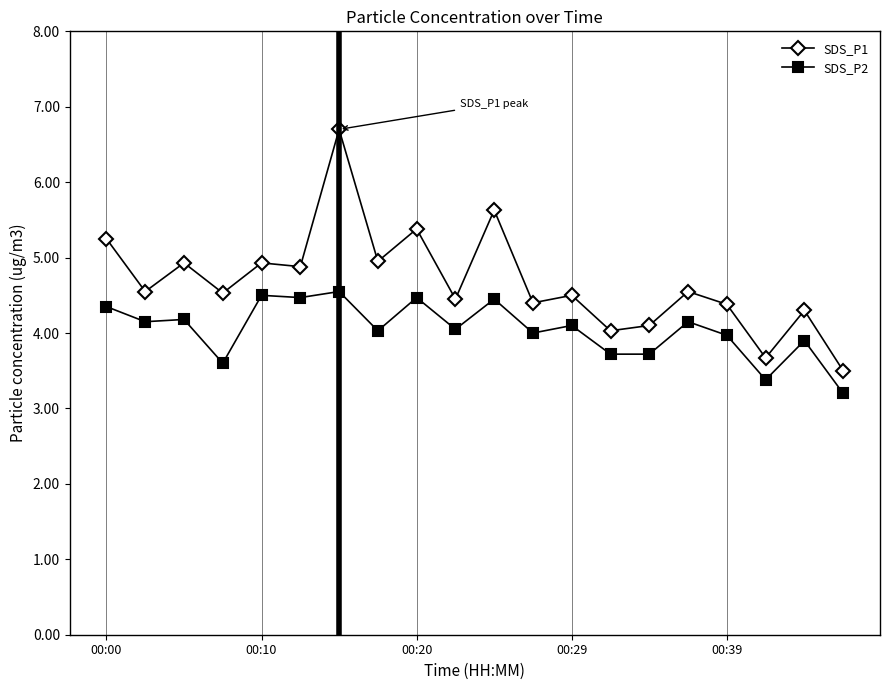

How many data points does each series have?

20